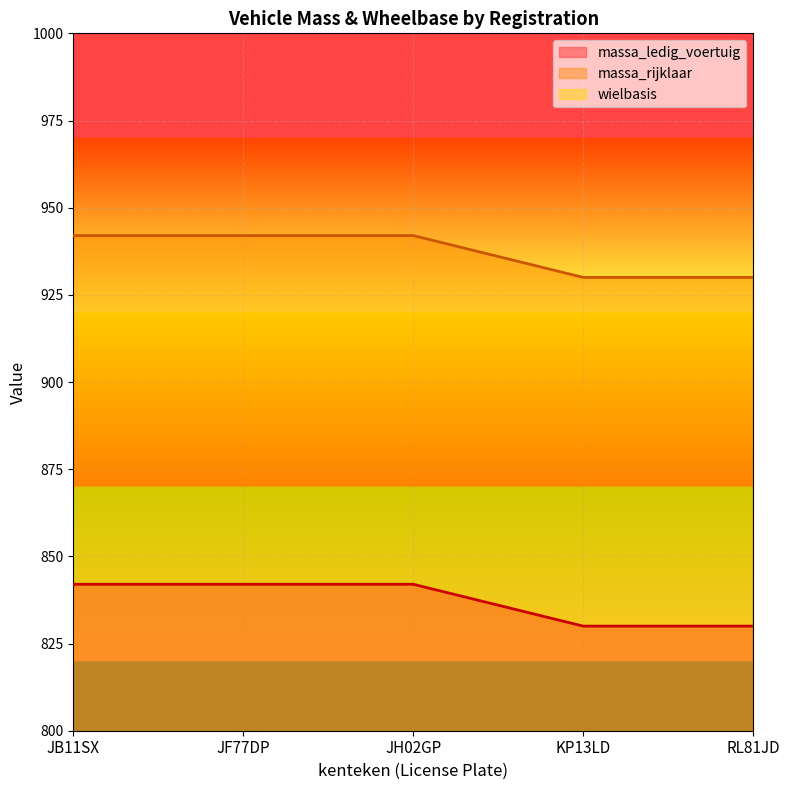

What is the value of the massa_rijklaar point at the 4th from the left?

930